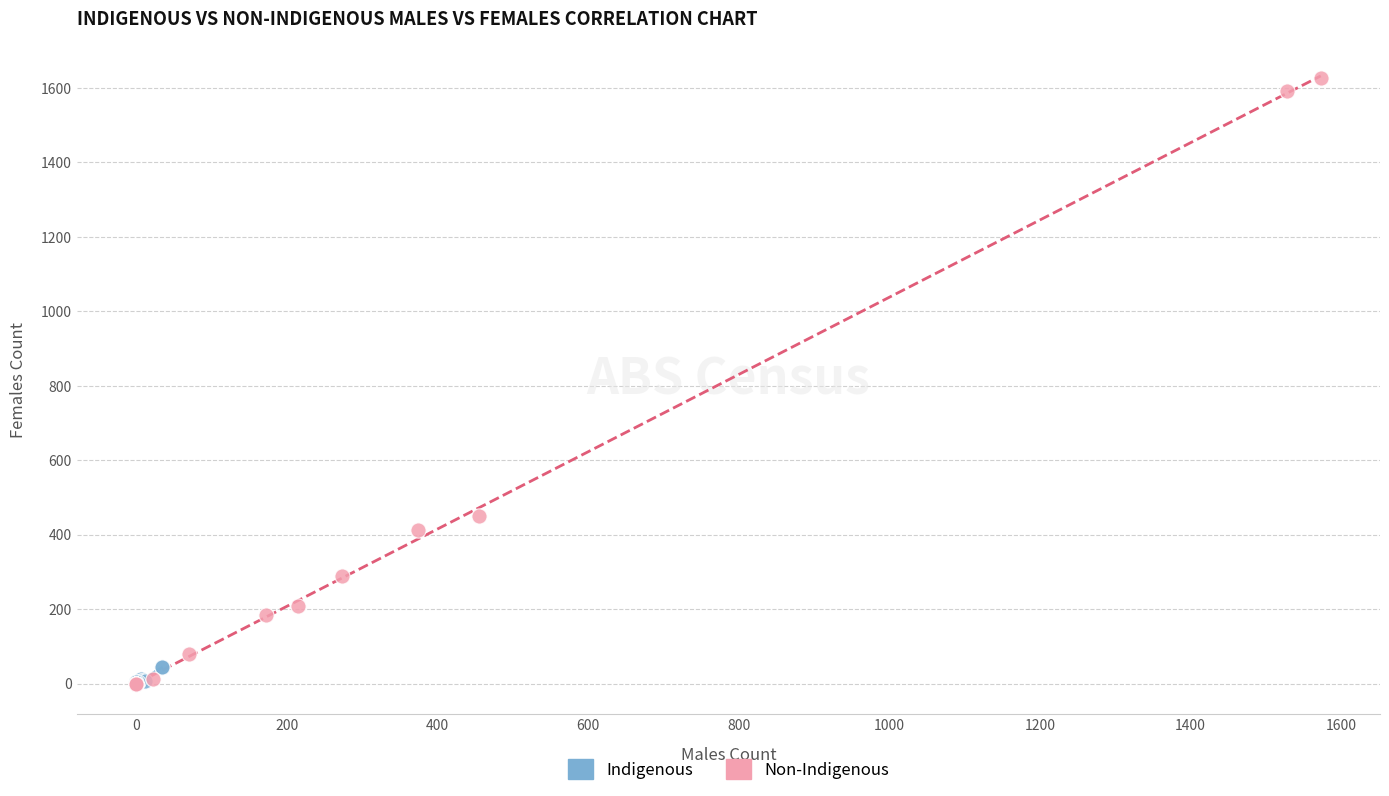

Which series contains the highest Y value?

Non-Indigenous